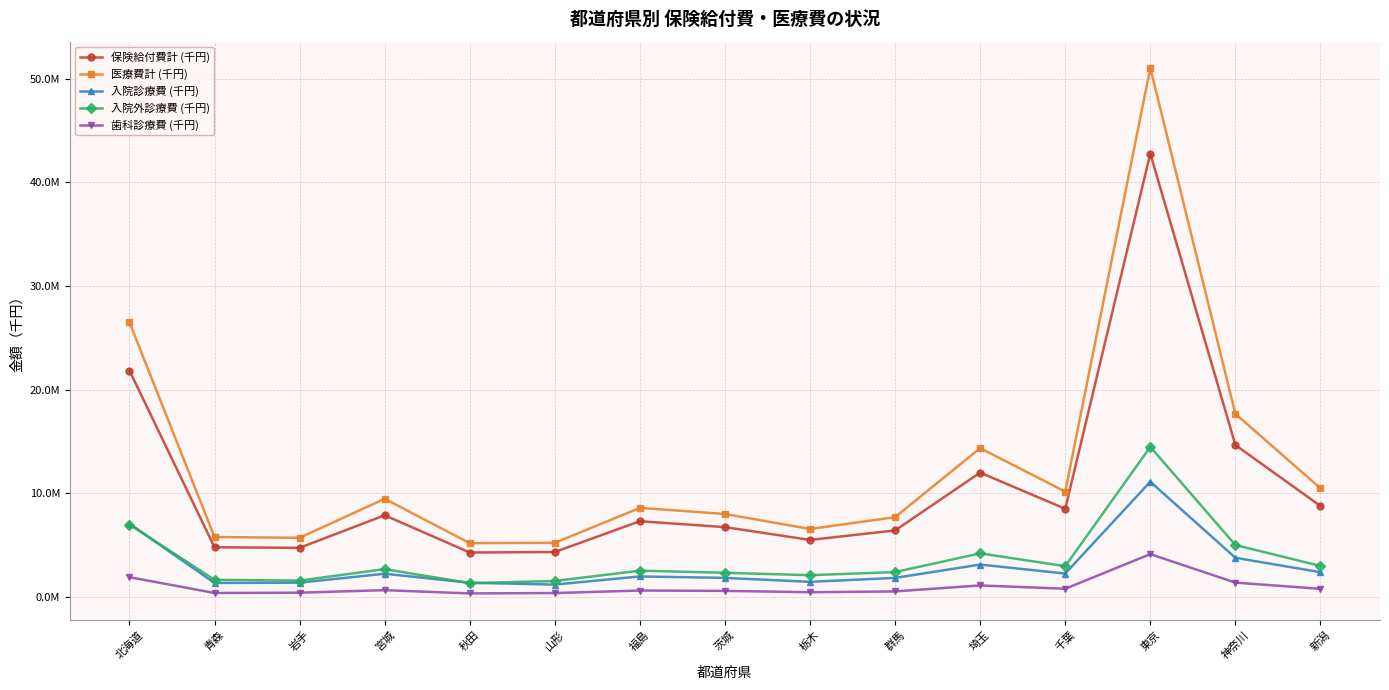

What is the minimum value for 入院診療費 (千円)?

1200886.2